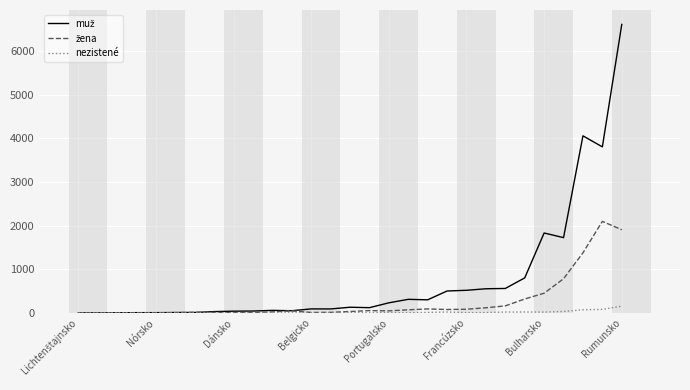

What is the maximum value shown in the chart?

6606